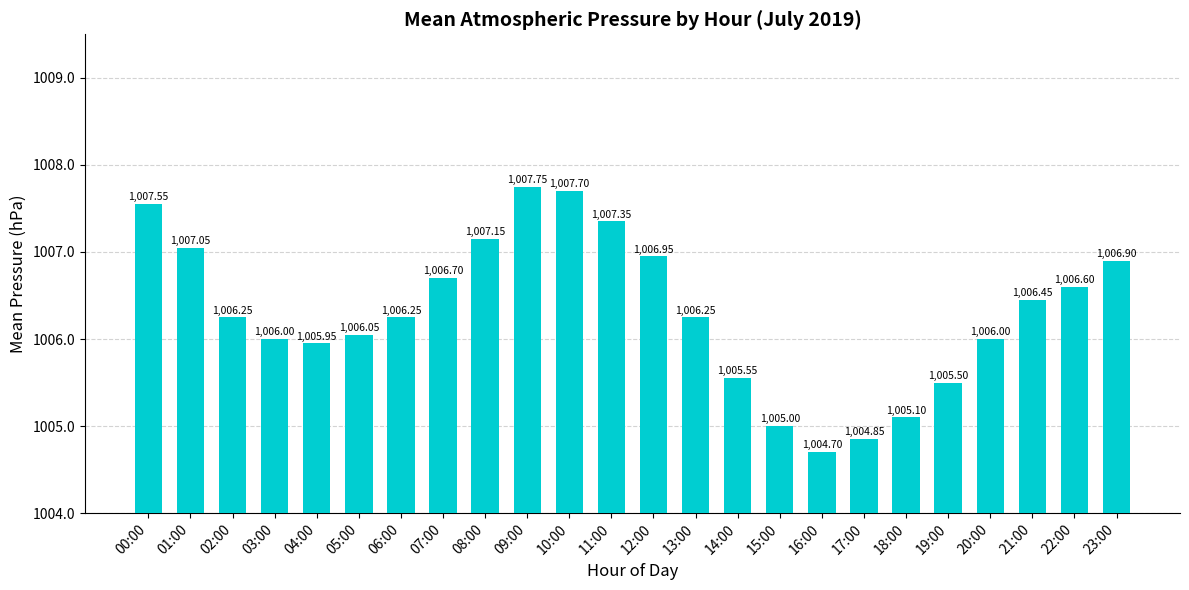

What is the sum of all values?

24151.6